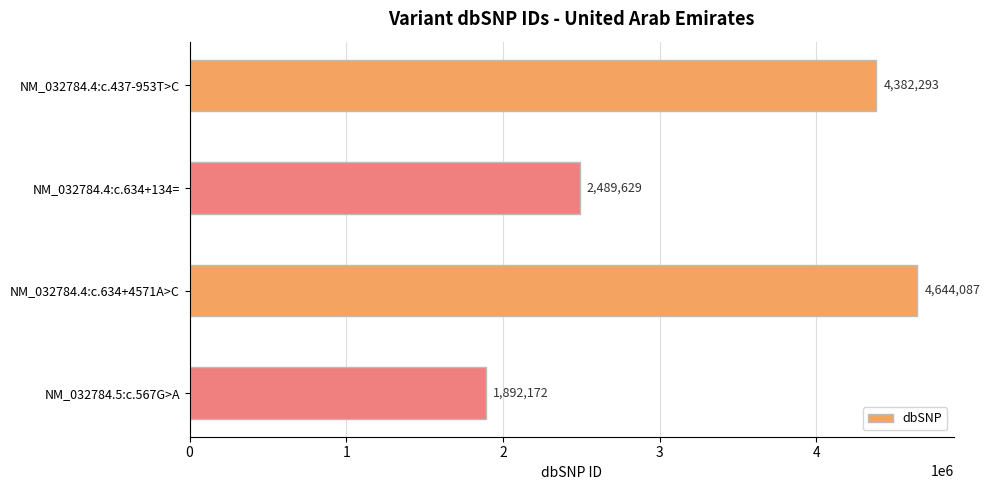

What is the change in value from NM_032784.4:c.634+134= to NM_032784.4:c.634+4571A>C?

+2154458